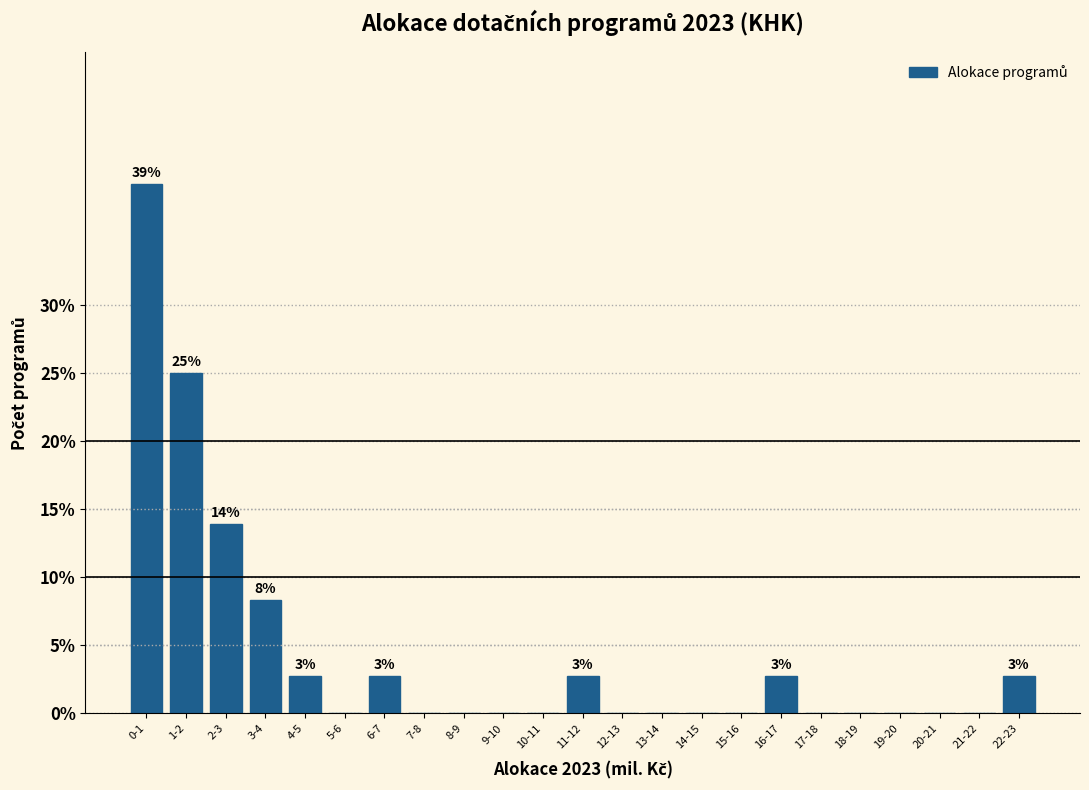

Reading left to right, list all the values displayed in this chart.

0-1=38.9	1-2=25.0	2-3=13.9	3-4=8.3	4-5=2.8	5-6=0.0	6-7=2.8	7-8=0.0	8-9=0.0	9-10=0.0	10-11=0.0	11-12=2.8	12-13=0.0	13-14=0.0	14-15=0.0	15-16=0.0	16-17=2.8	17-18=0.0	18-19=0.0	19-20=0.0	20-21=0.0	21-22=0.0	22-23=2.8